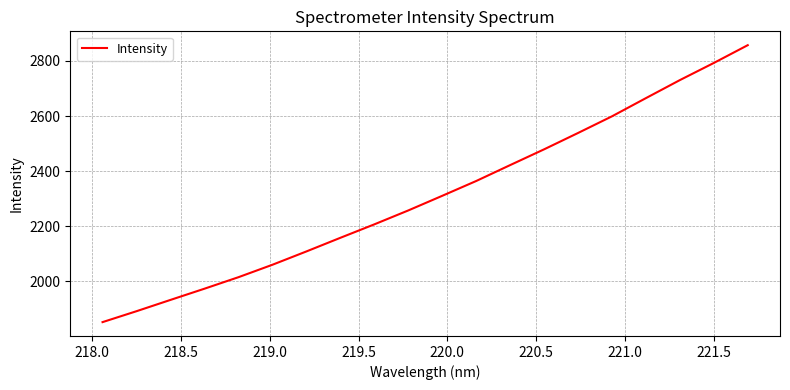

What is the difference between the second highest and second lowest values?

901.0